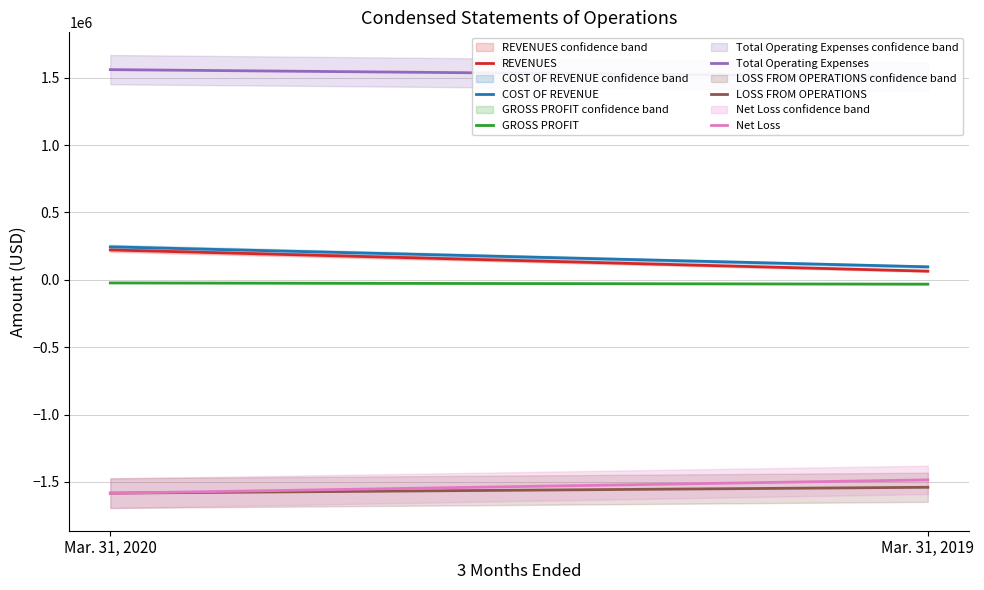

Which has a higher value, Mar. 31, 2020 or Mar. 31, 2019?

Mar. 31, 2020